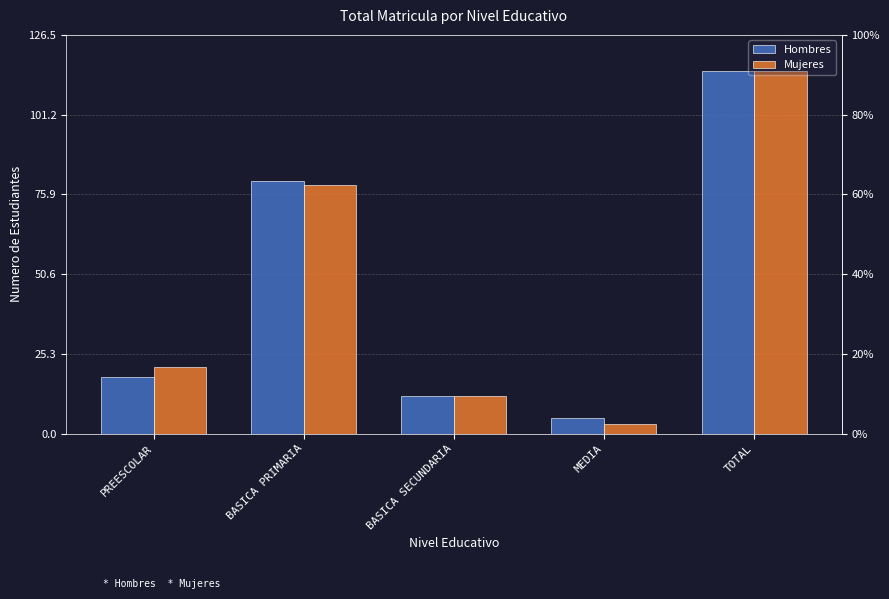

At which label does Hombres reach its minimum?

MEDIA